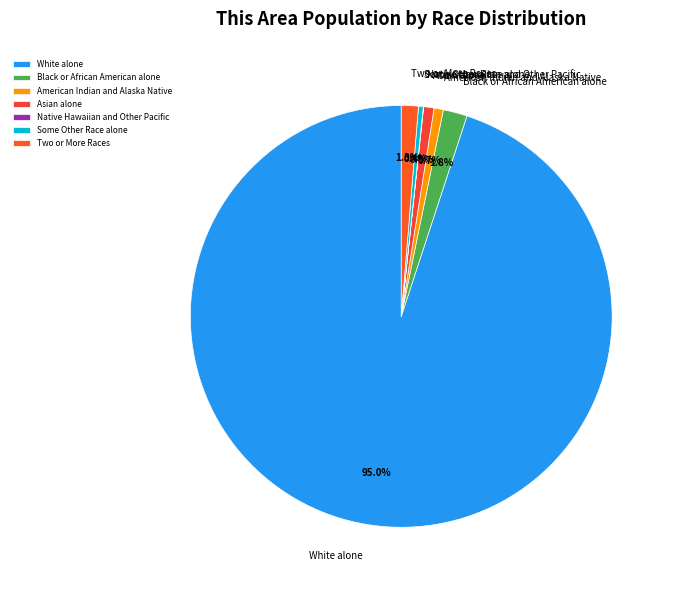

Approximately how many times larger is the value at Some Other Race alone compared to Two or More Races?

0.3